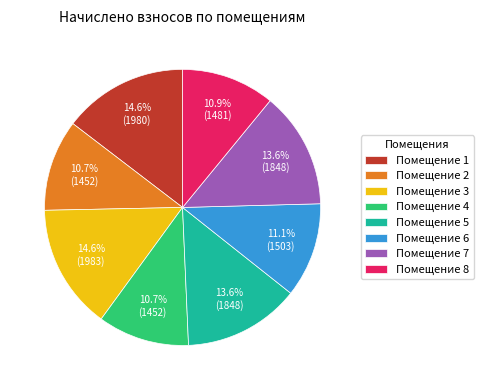

How many segments does this pie chart have?

8